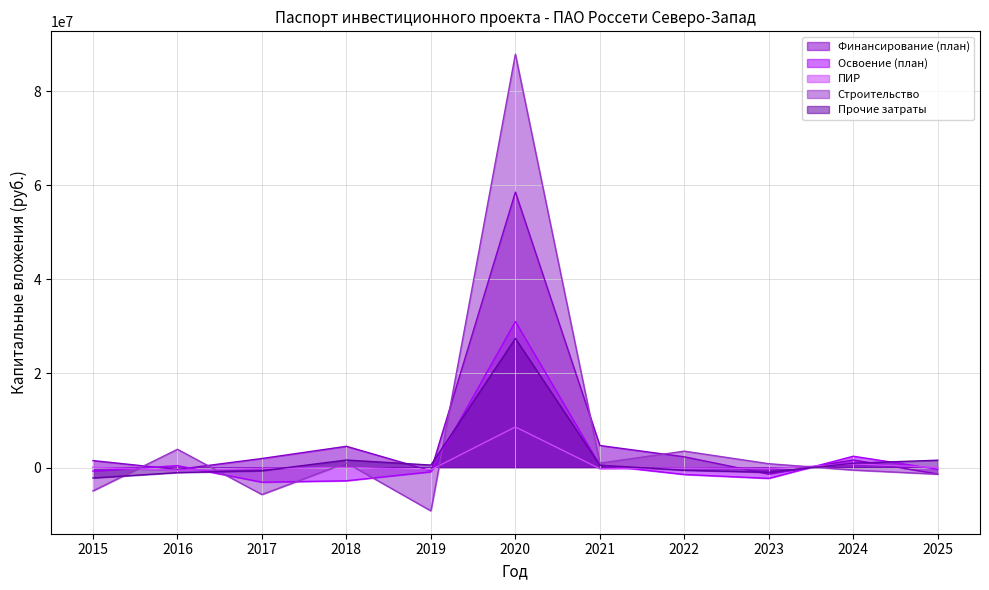

What is the difference between the second highest and second lowest values in the ПИР series?

1271134.8